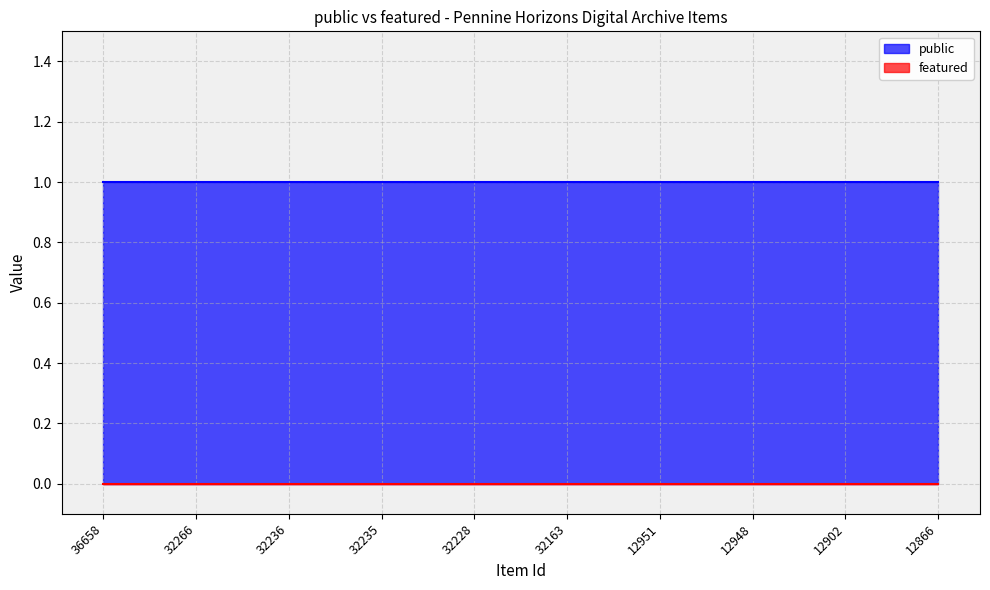

Reading right to left, list all the values displayed in this chart.

public: 1	1	1	1	1	1	1	1	1	1
featured: 0	0	0	0	0	0	0	0	0	0